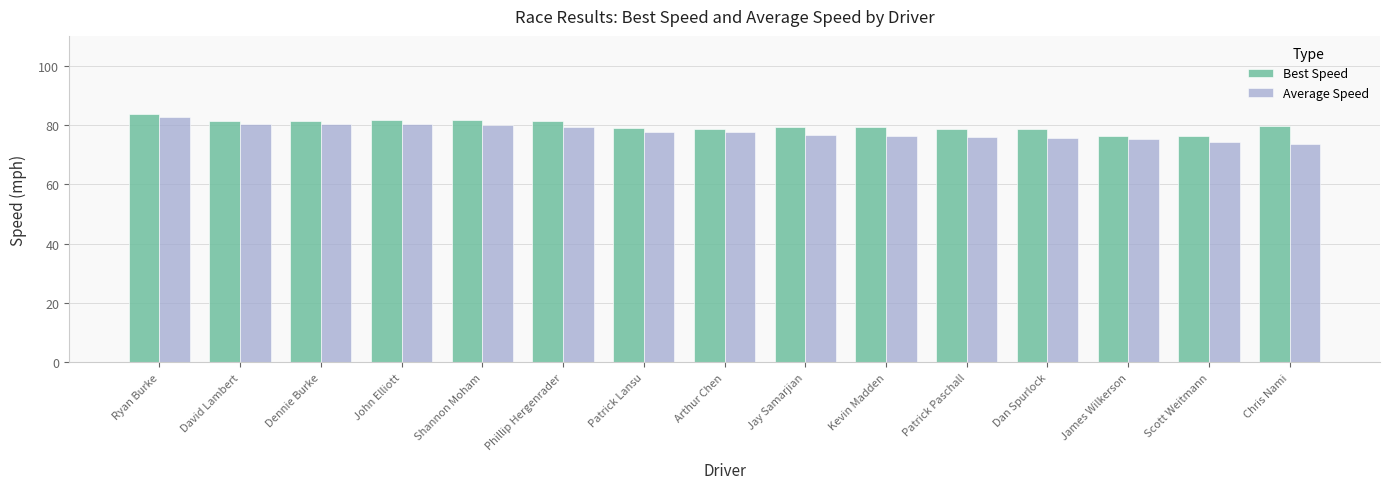

How many bars are there in each group?

2